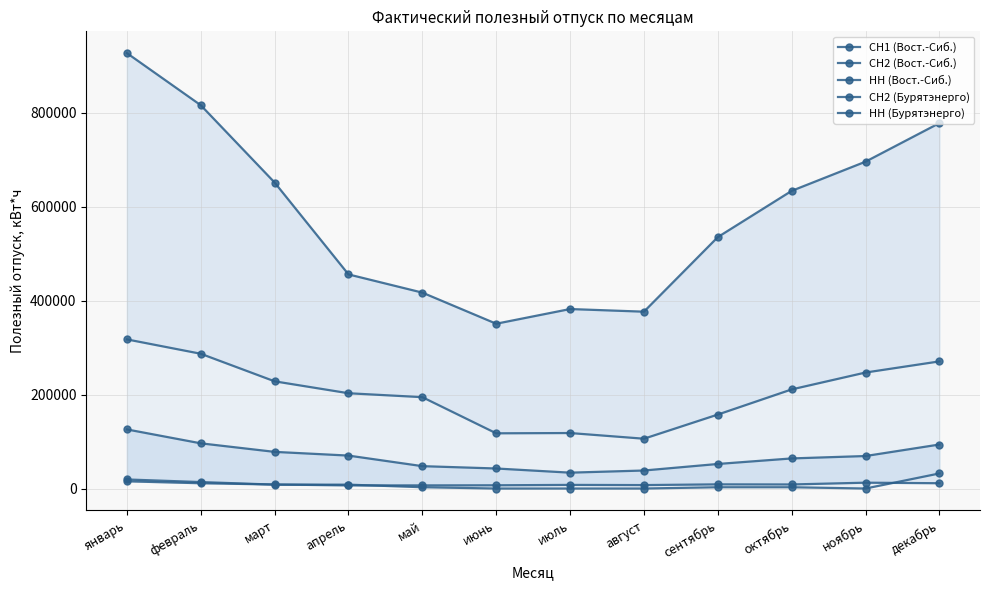

What is the difference between the second highest and minimum values in the СН1 (Вост.-Сиб.) series?

19318